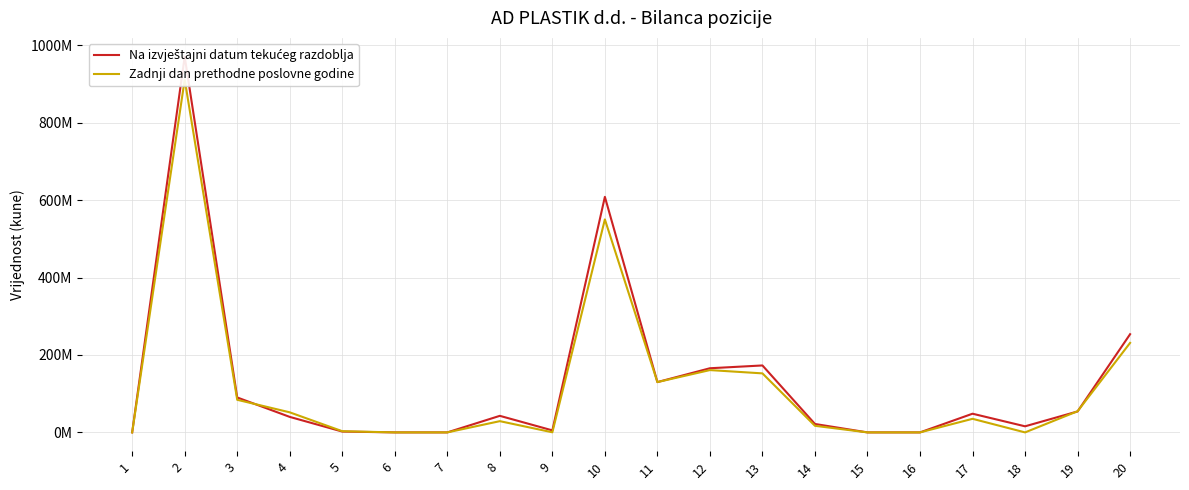

What is the value of the Na izvještajni datum tekućeg razdoblja point at the 17th from the left?

48275570